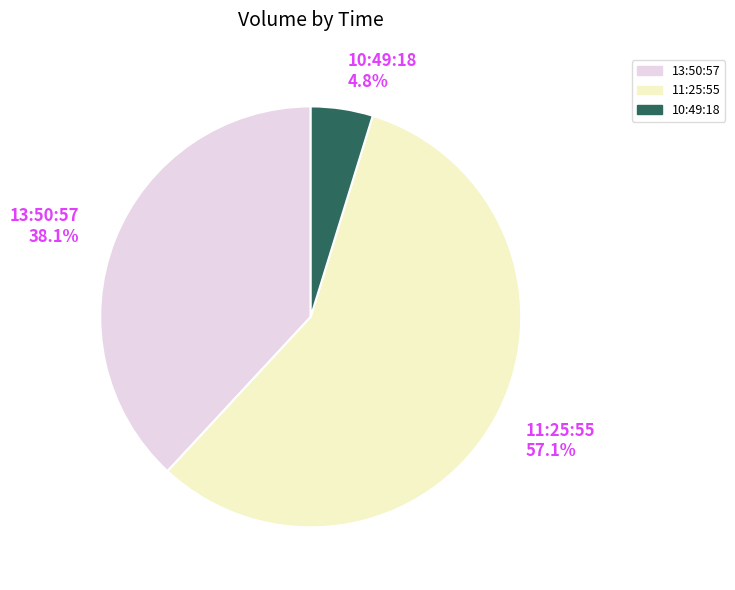

Which slice is the largest?

11:25:55